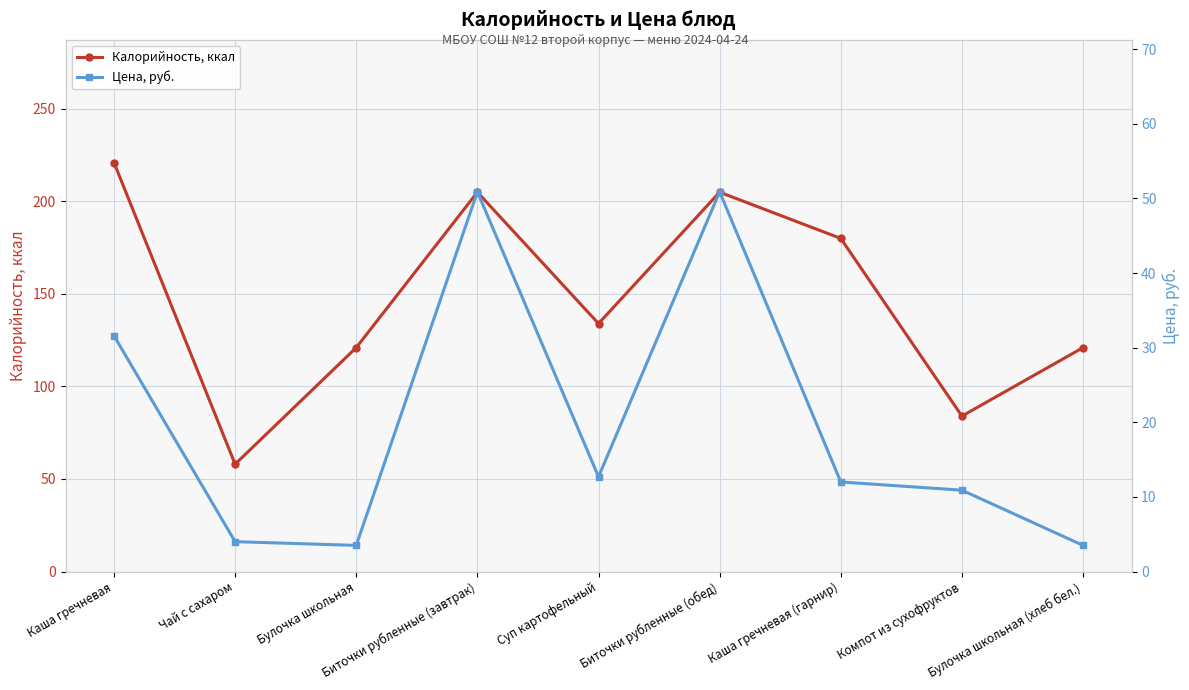

Where is the first local maximum for Калорийность, ккал?

Биточки рубленные (завтрак)